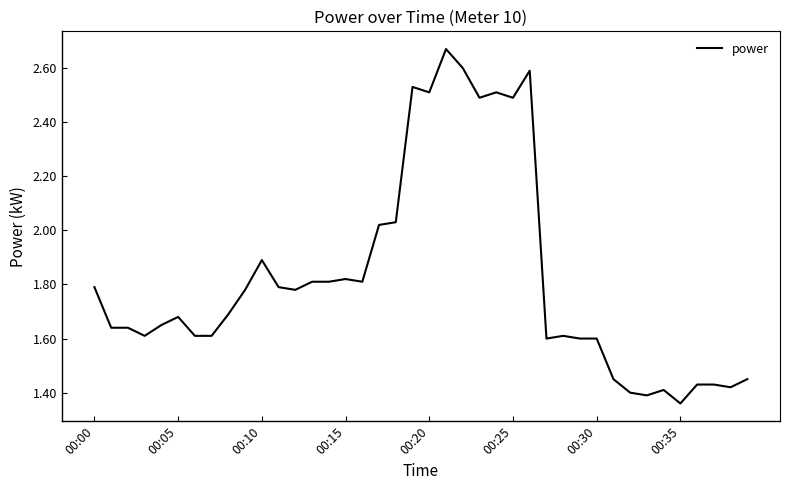

What is the difference between the maximum and minimum values?

1.3